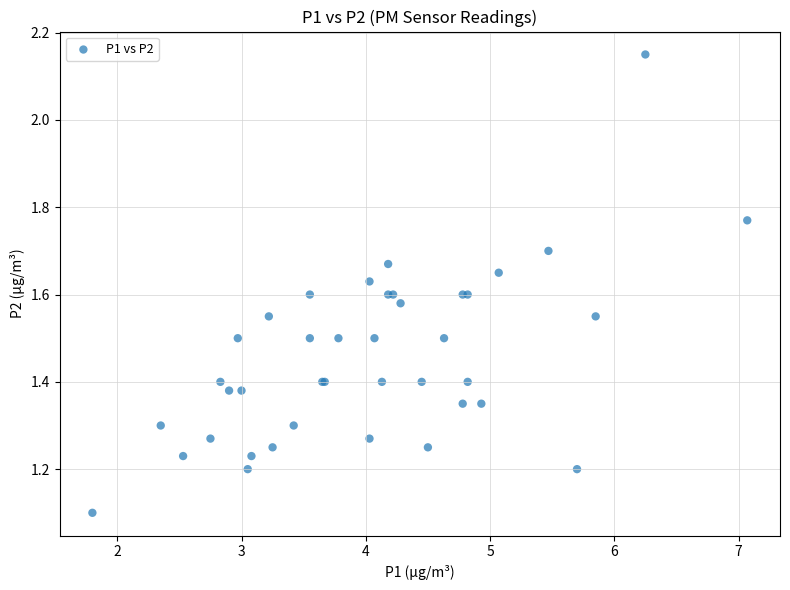

What Y value in the scatter plot is closest to 1?

1.1